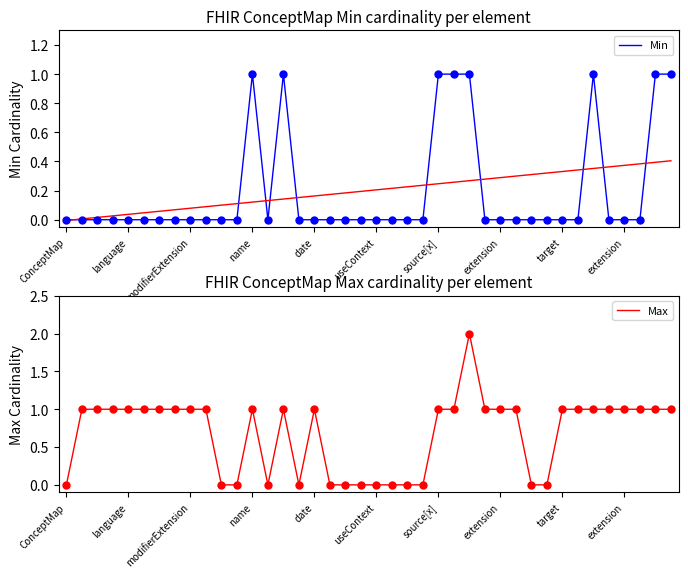

Which series has the largest total across all categories?

Max